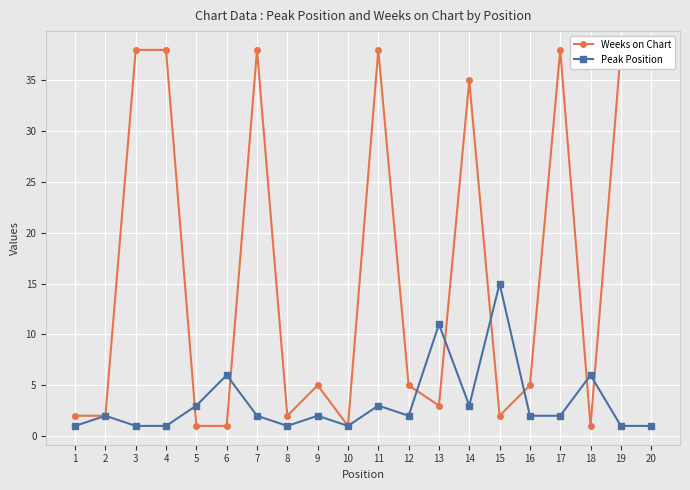

List the series in order of their peak value, lowest first.

Peak Position, Weeks on Chart